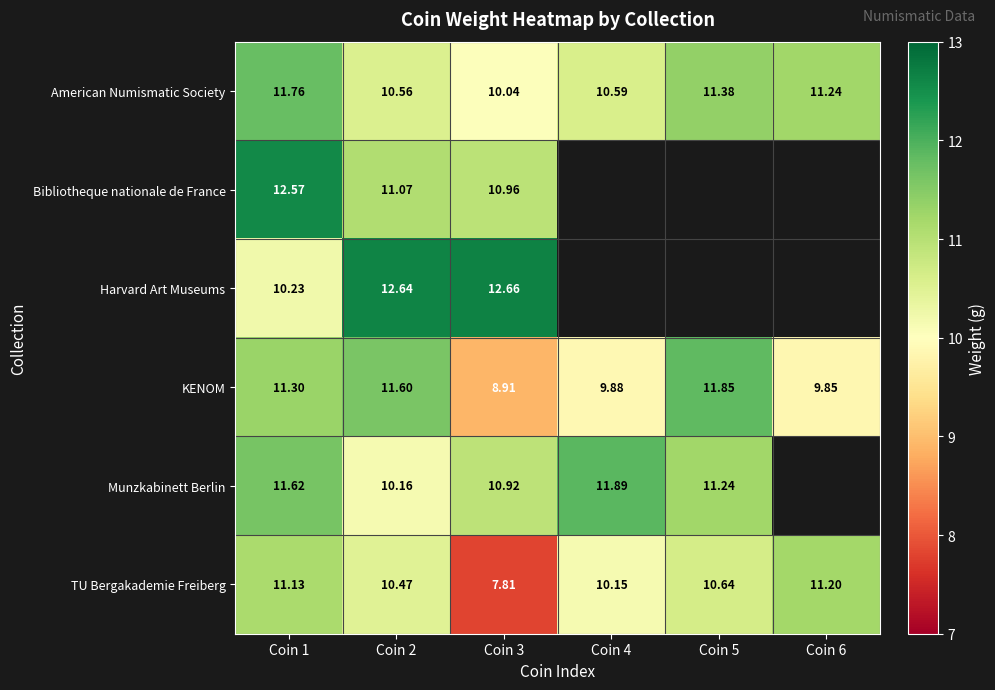

Is the value of KENOM at Coin 2 greater than the value of American Numismatic Society at Coin 5?

Yes